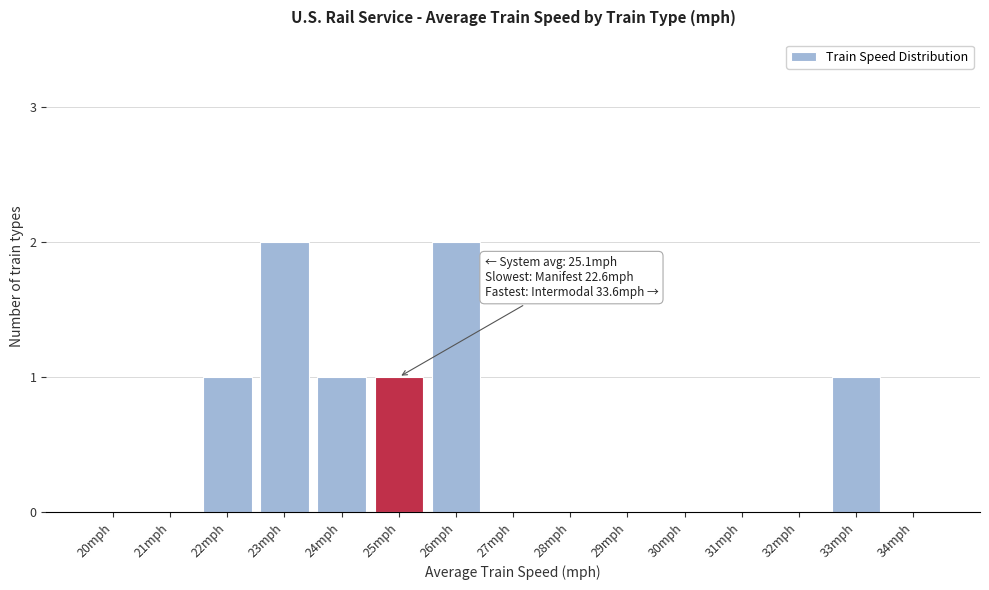

Reading left to right, what are all the values shown in this chart?

20mph=0	21mph=0	22mph=1	23mph=2	24mph=1	25mph=1	26mph=2	27mph=0	28mph=0	29mph=0	30mph=0	31mph=0	32mph=0	33mph=1	34mph=0